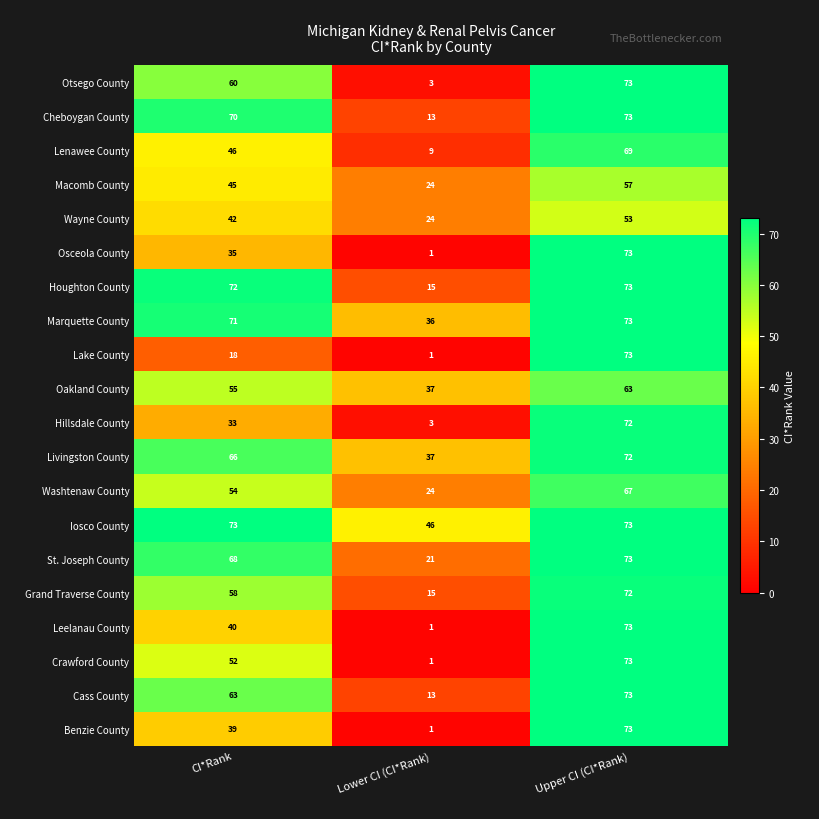

How many categories are shown in the chart?

3